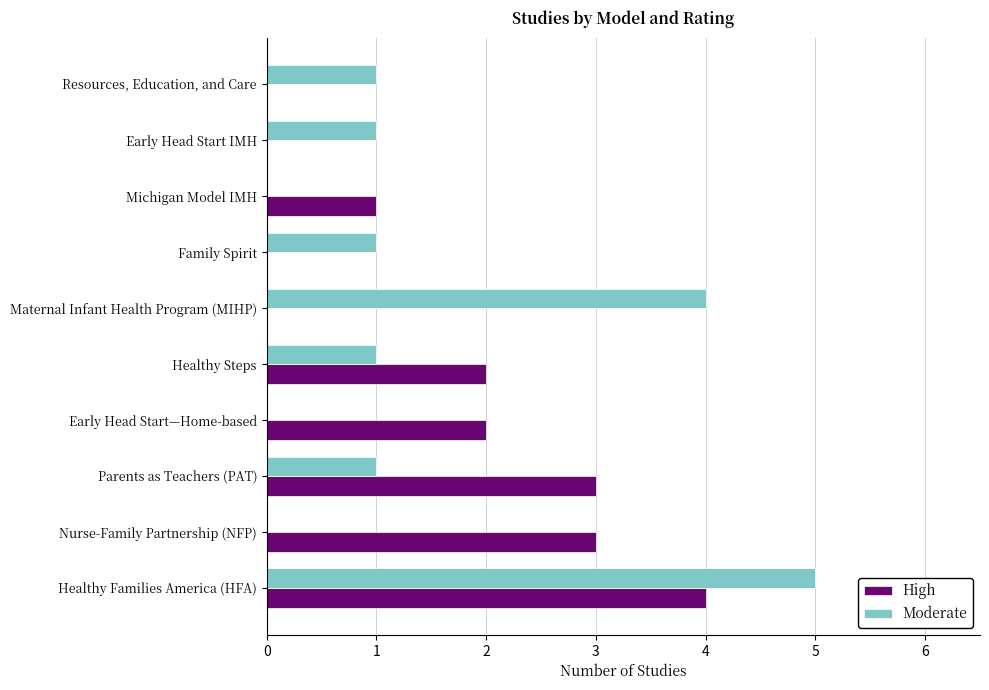

How many distinct data groups are displayed?

2